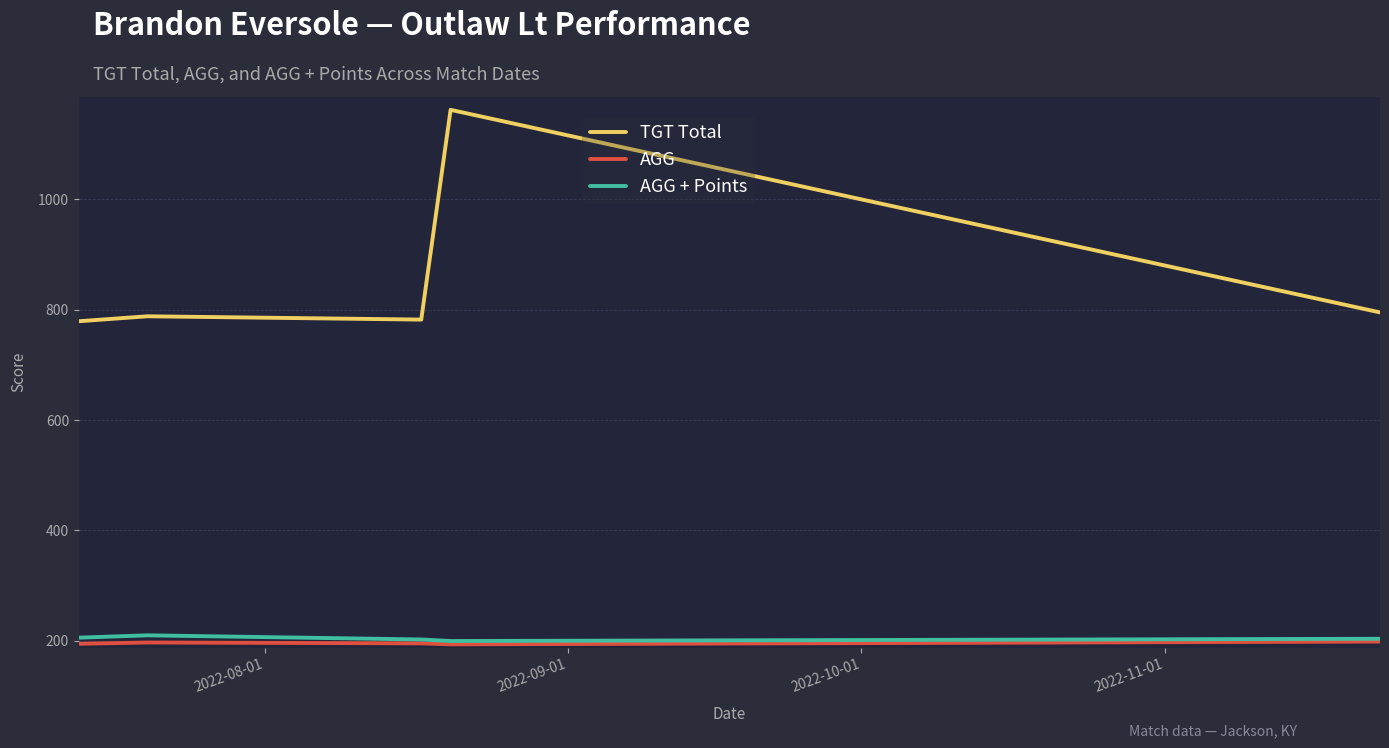

In AGG, how many points are higher than both neighbors (excluding endpoints)?

1